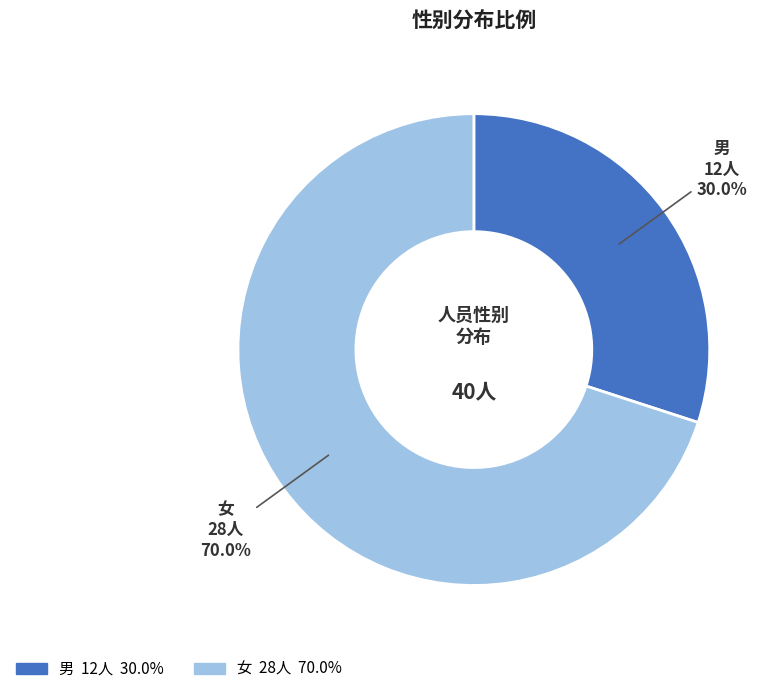

Which slice is the smallest?

男